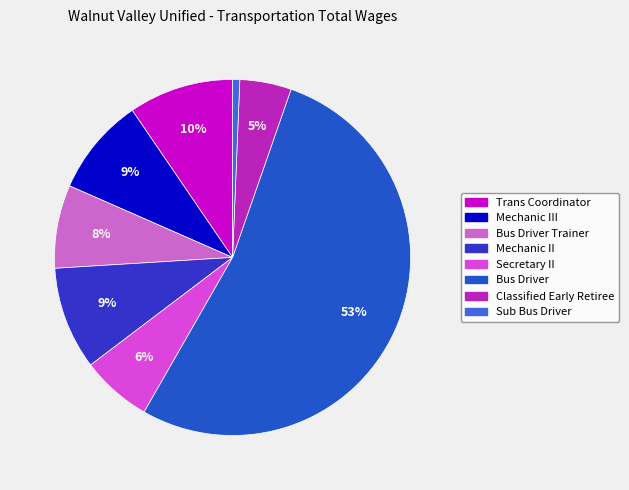

How many segments does this pie chart have?

8